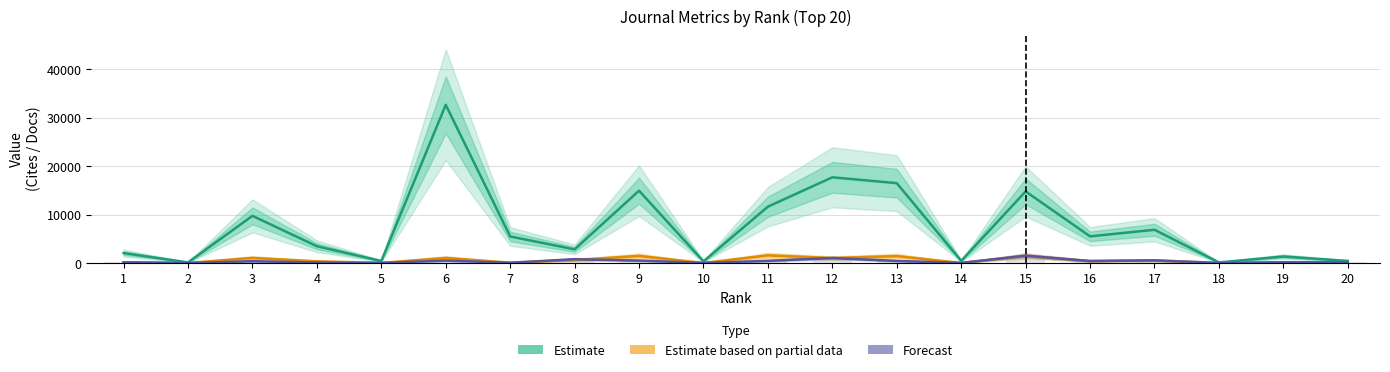

Count the number of categories in the chart.

20